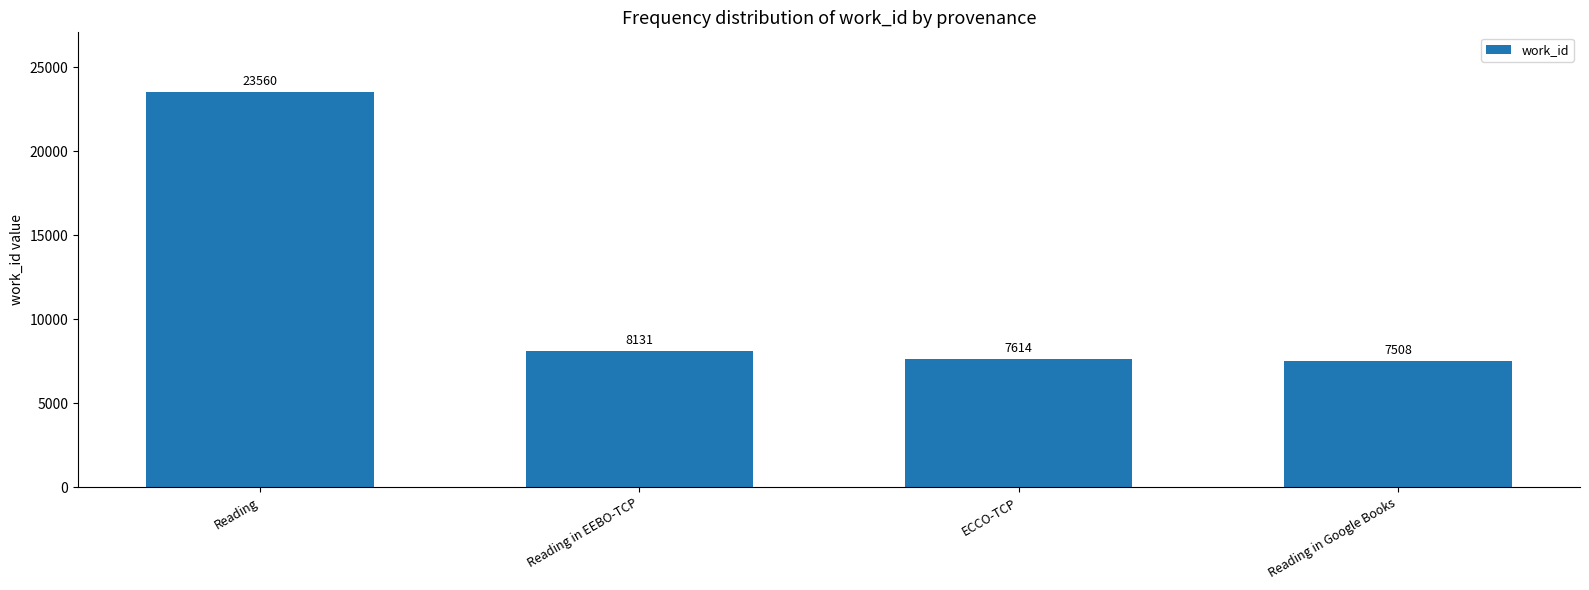

Reading left to right, what are all the values shown in this chart?

23560	8131	7614	7508